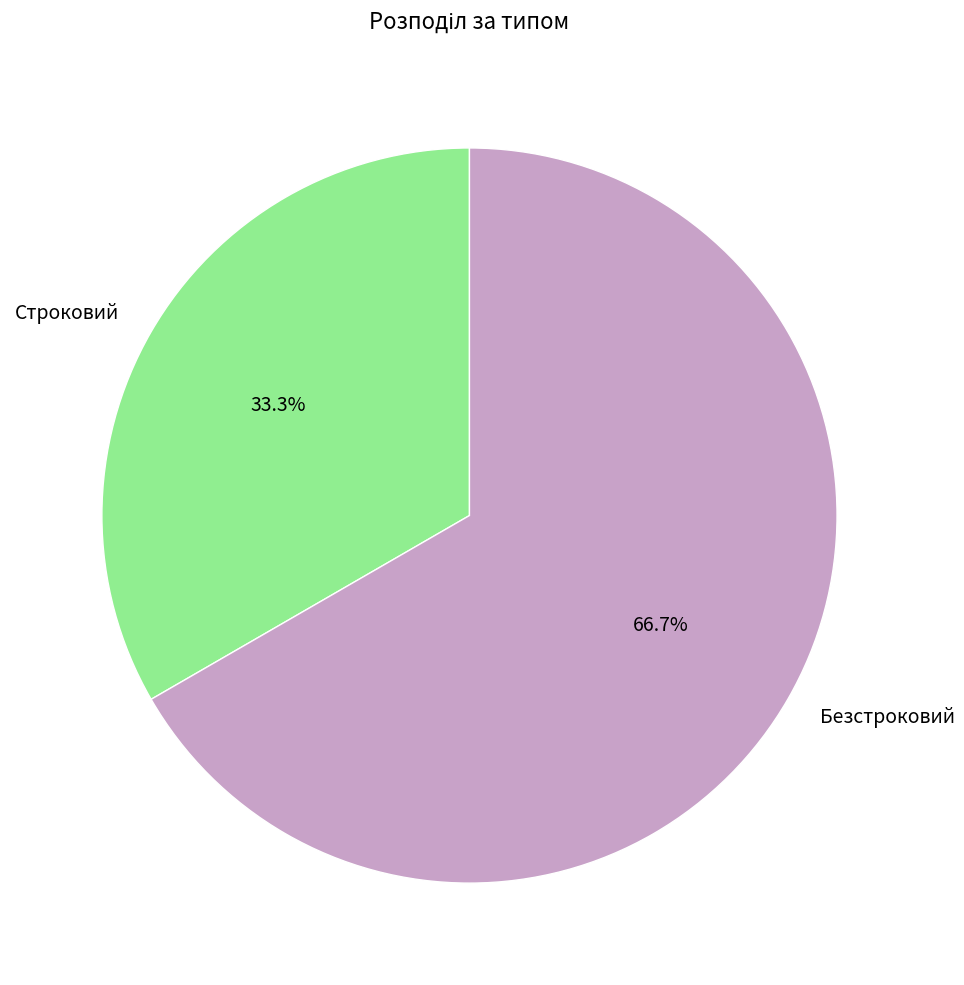

Does Безстроковий account for over 50% of the chart?

Yes